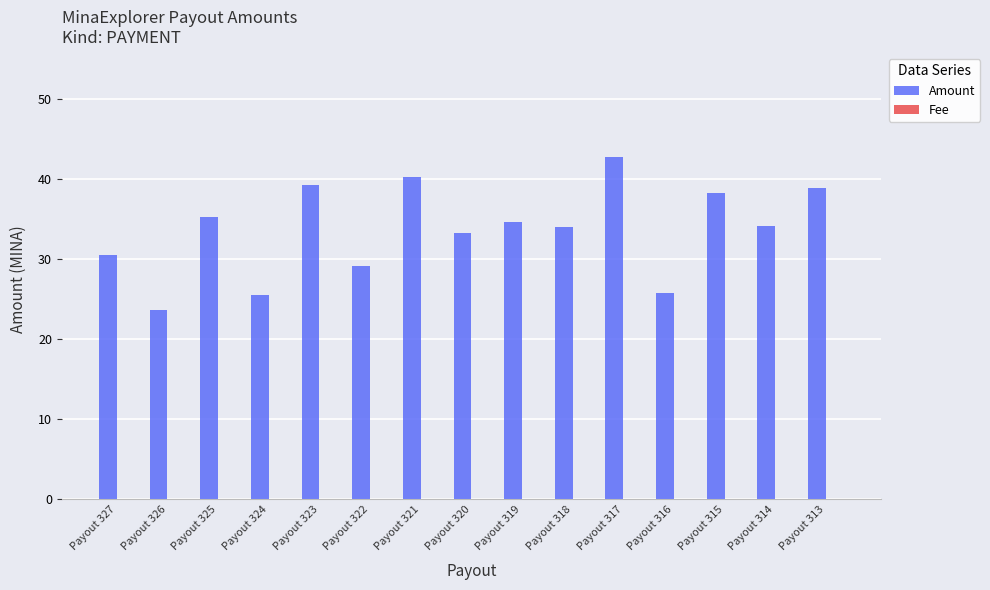

The value of Amount at Payout 318 is 20.1. True or false?

False